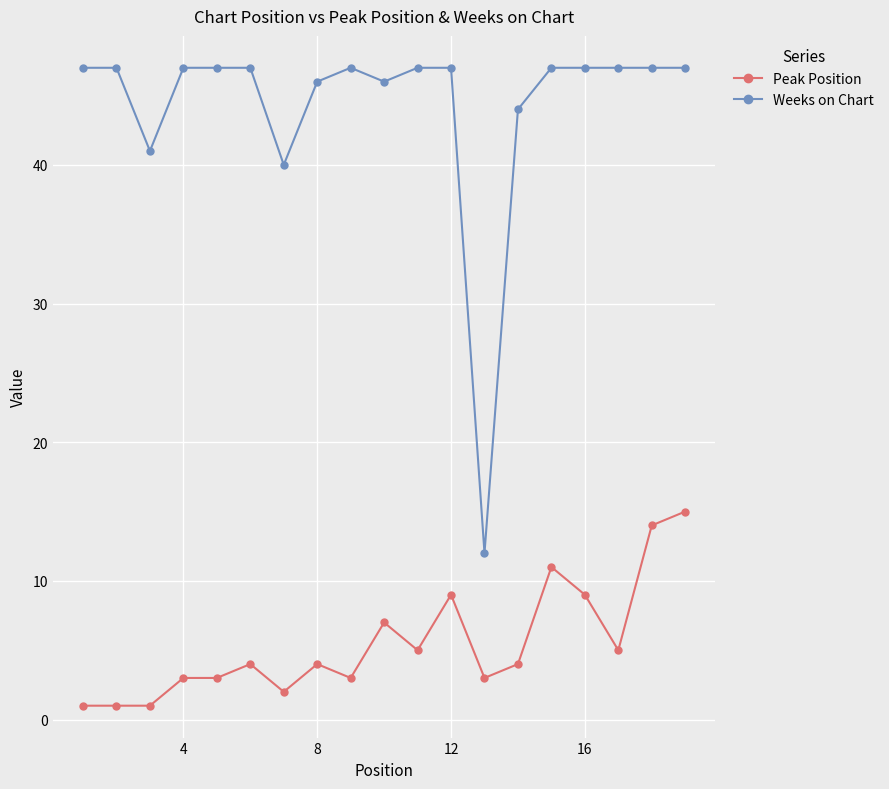

Which series has the largest total across all categories?

Weeks on Chart